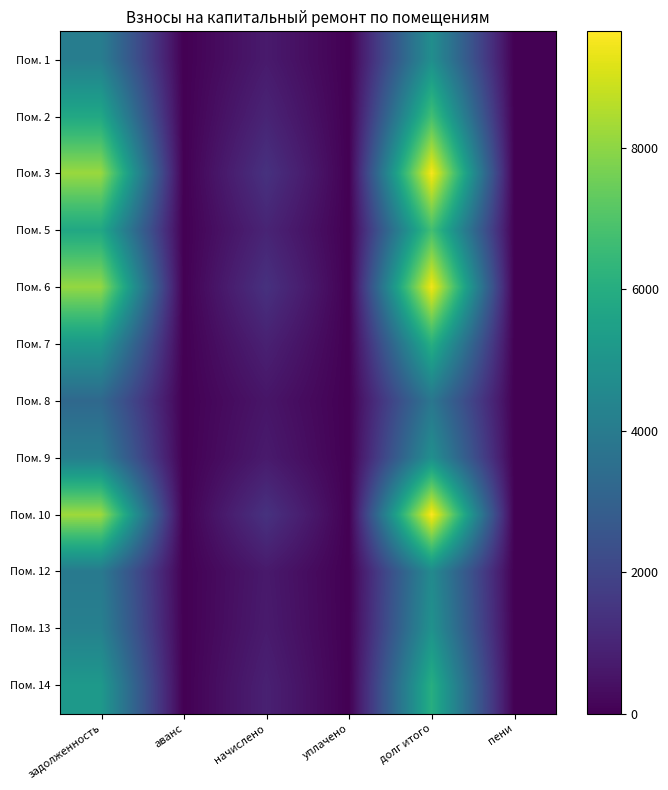

Rank the series at задолженность from lowest to highest value.

Пом. 8, Пом. 12, Пом. 1, Пом. 9, Пом. 13, Пом. 14, Пом. 7, Пом. 2, Пом. 5, Пом. 6, Пом. 3, Пом. 10